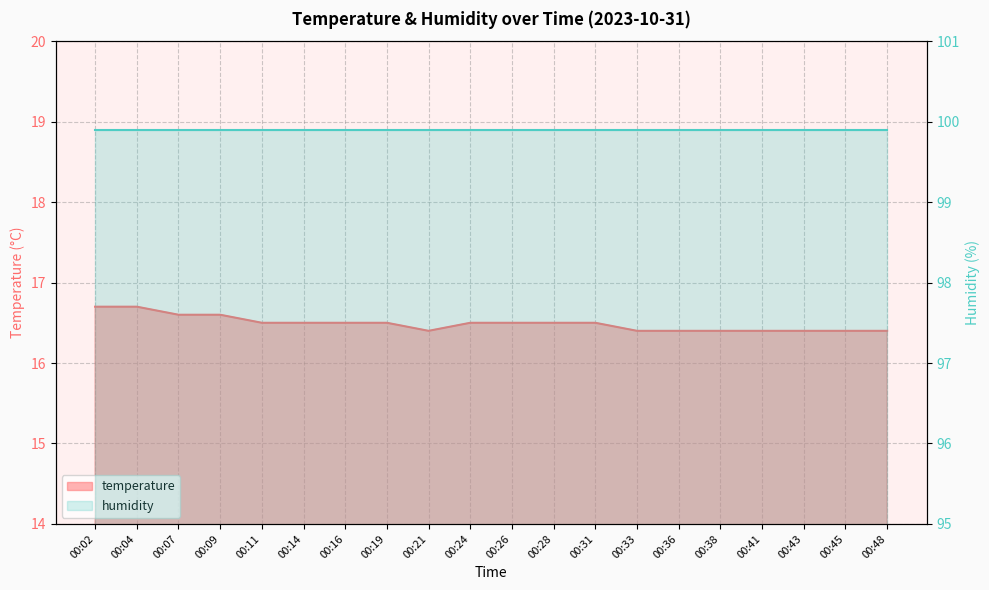

List the labels in order of value, smallest first.

00:21, 00:33, 00:36, 00:38, 00:41, 00:43, 00:45, 00:48, 00:11, 00:14, 00:16, 00:19, 00:24, 00:26, 00:28, 00:31, 00:07, 00:09, 00:02, 00:04